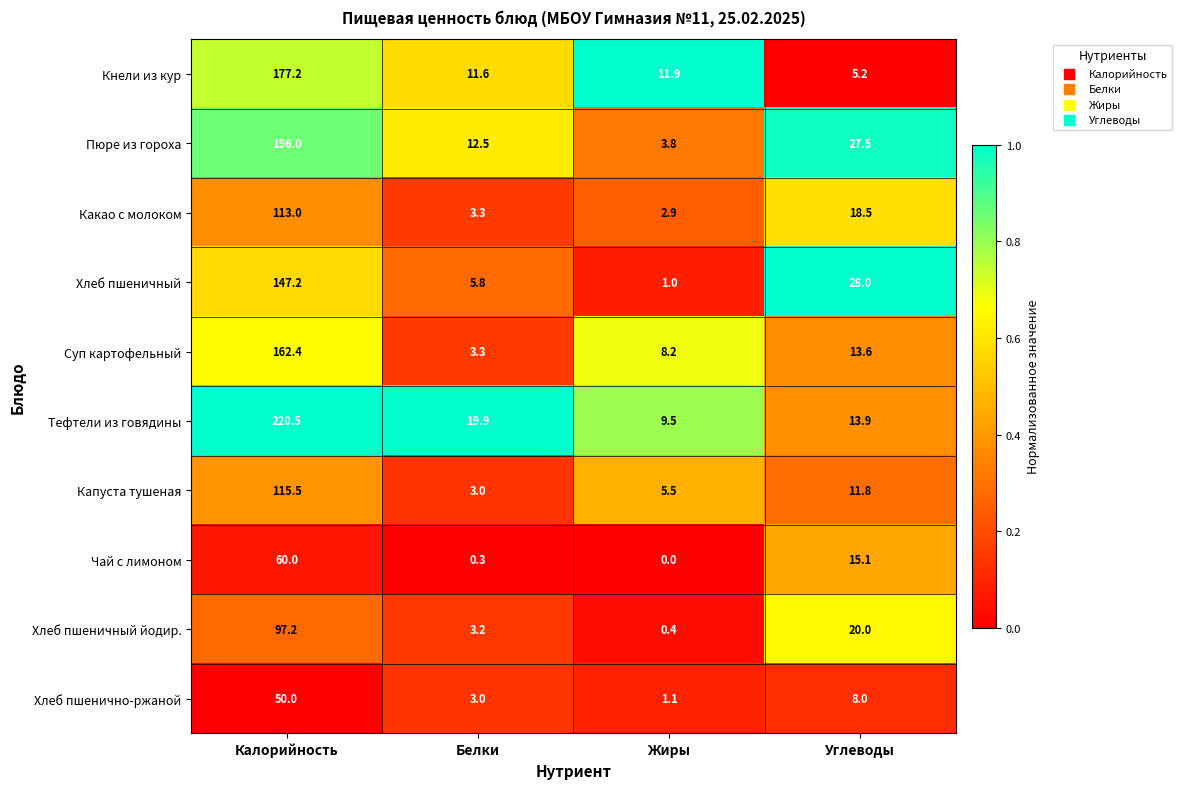

What is the sum of the Чай с лимоном values at Калорийность and Углеводы?

75.1